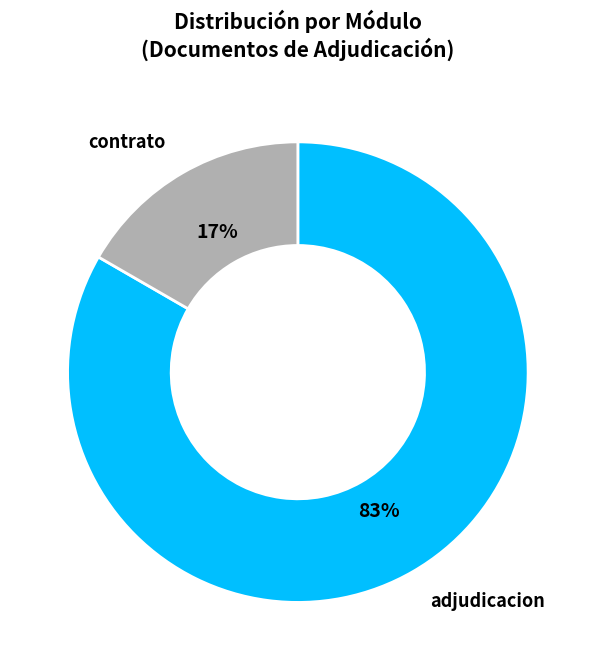

Is there a majority slice in this chart?

Yes